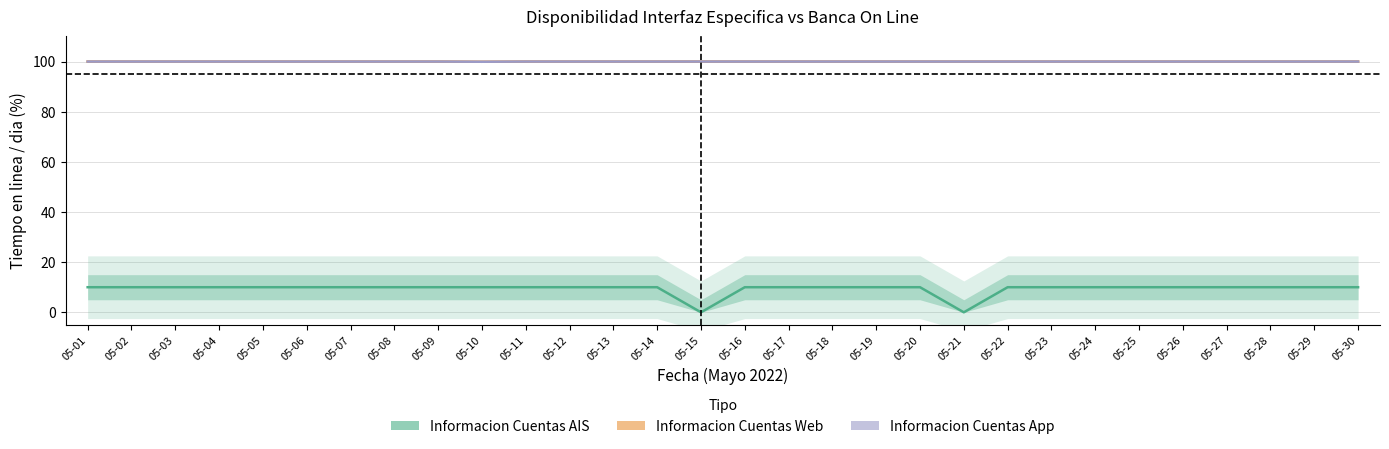

At 05-22, list the series in order from smallest to largest.

Informacion Cuentas AIS (Tiempo en linea), Informacion Cuentas Web (Tiempo en linea), Informacion Cuentas App (Tiempo en linea)